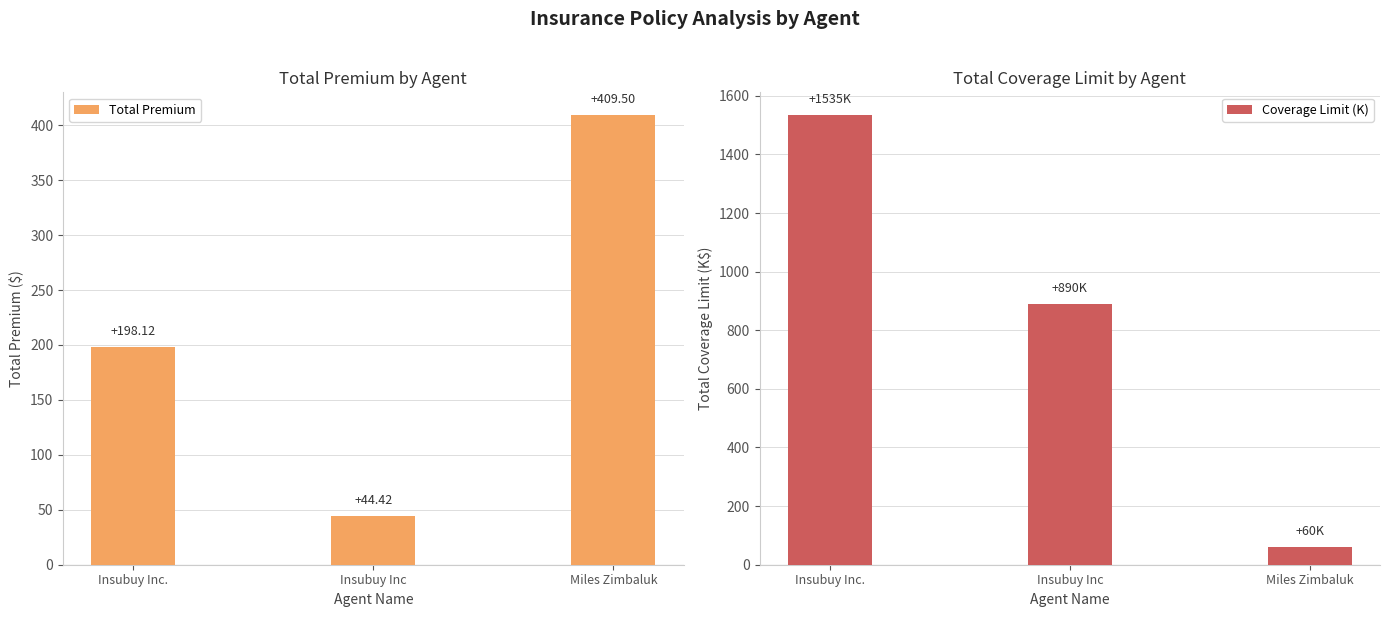

What is the sum of all Total Premium values?

652.0